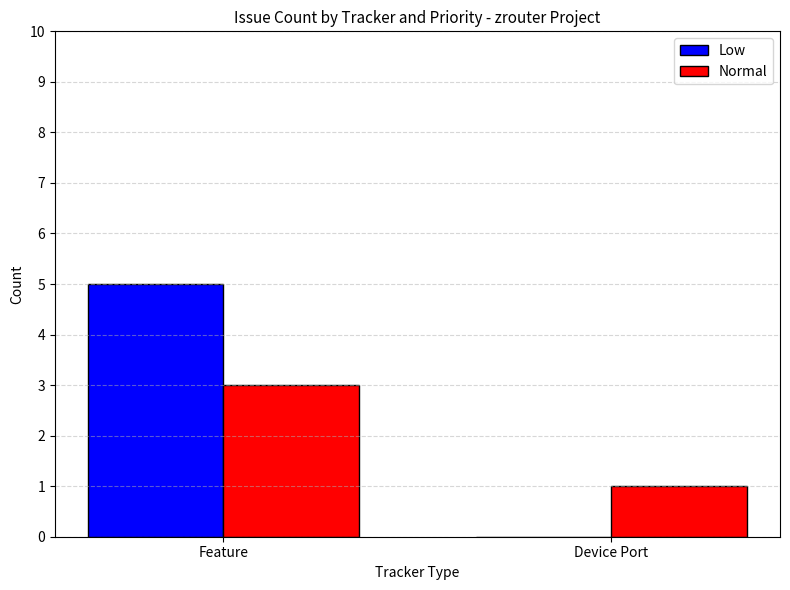

Which series has the largest total across all categories?

Low